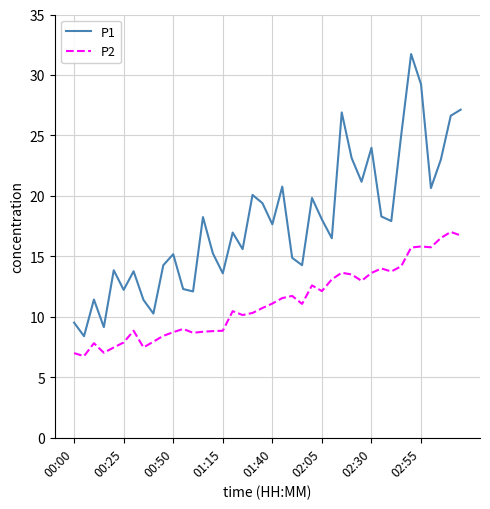

What is the minimum value shown in the chart?

6.8